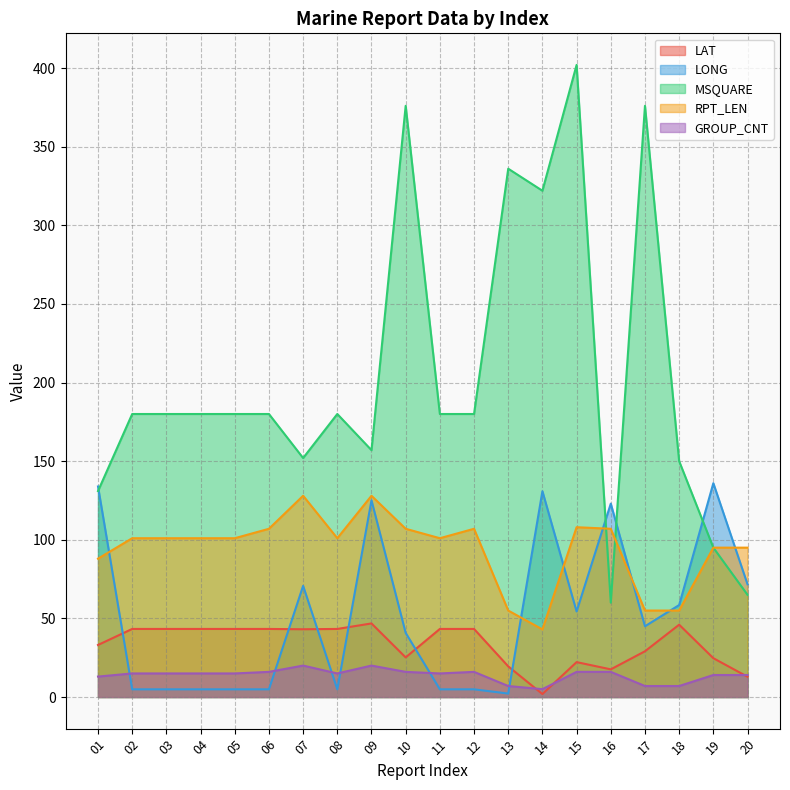

True or false: LONG and MSQUARE intersect in this chart.

True